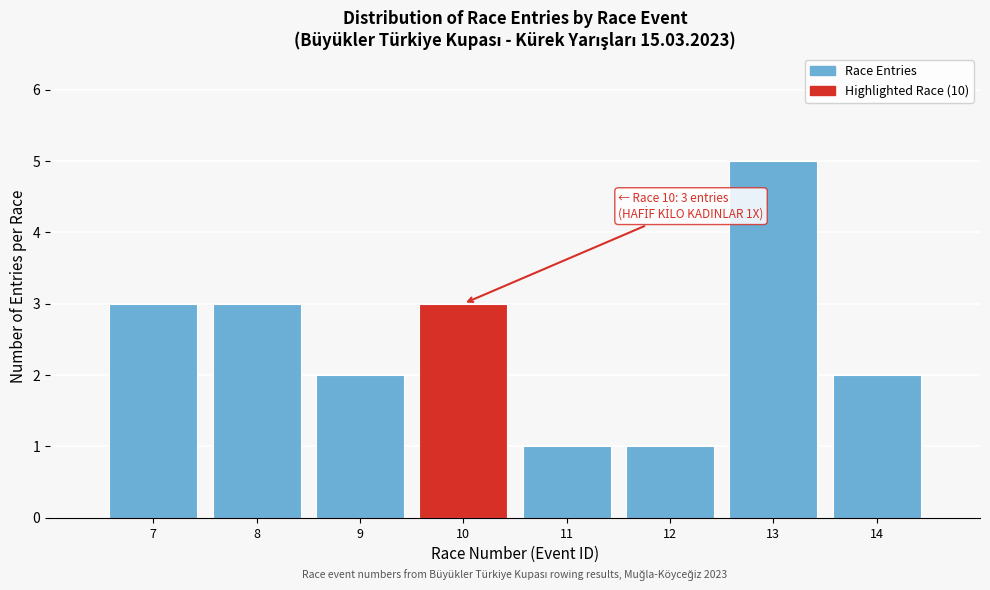

Reading left to right, what are all the values shown in this chart?

3	3	2	3	1	1	5	2